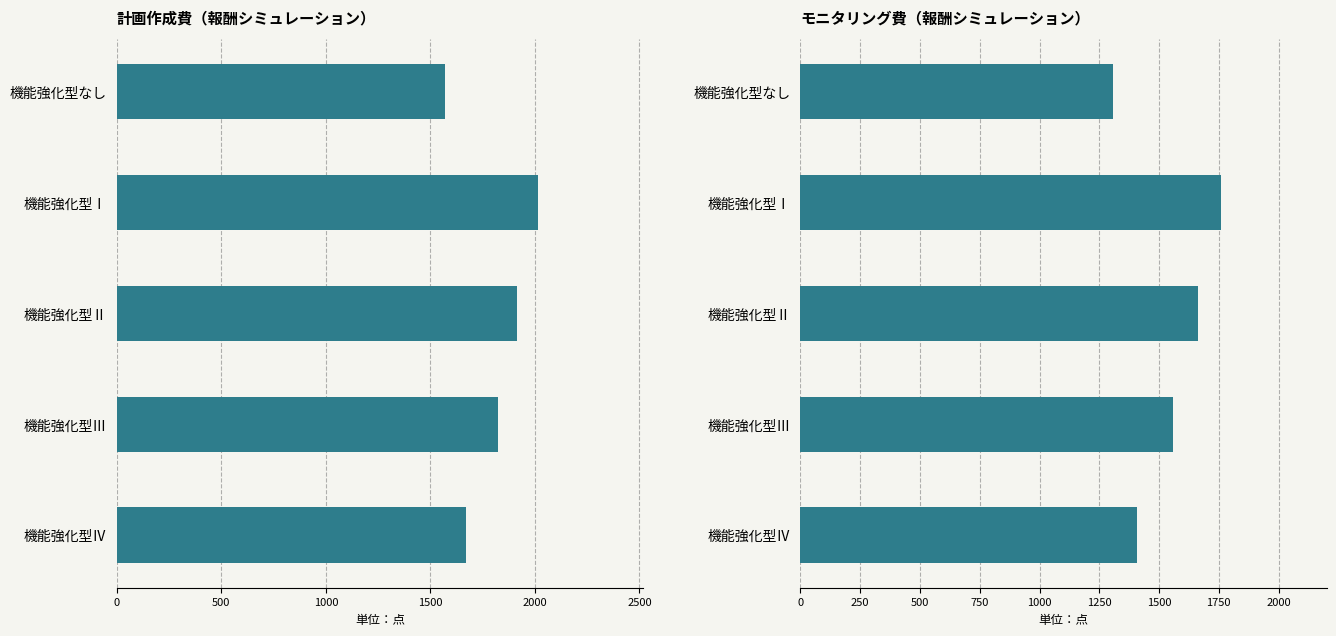

Count the number of categories in the chart.

5